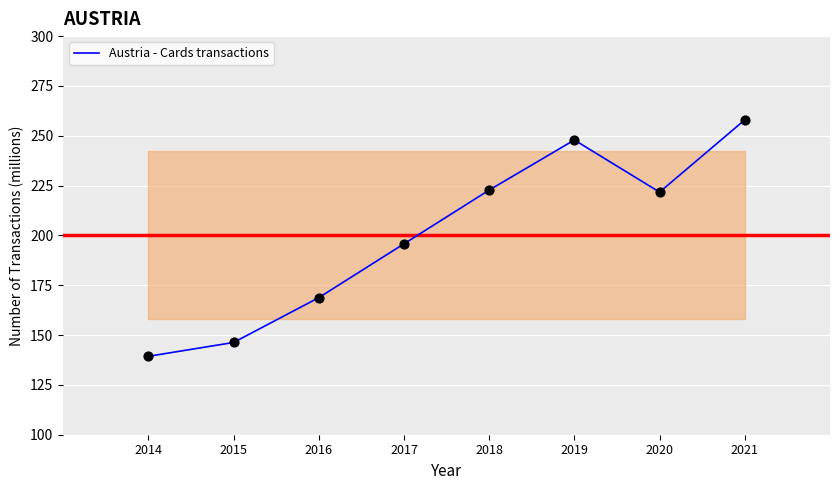

Between 2020 and 2021, which is larger?

2021